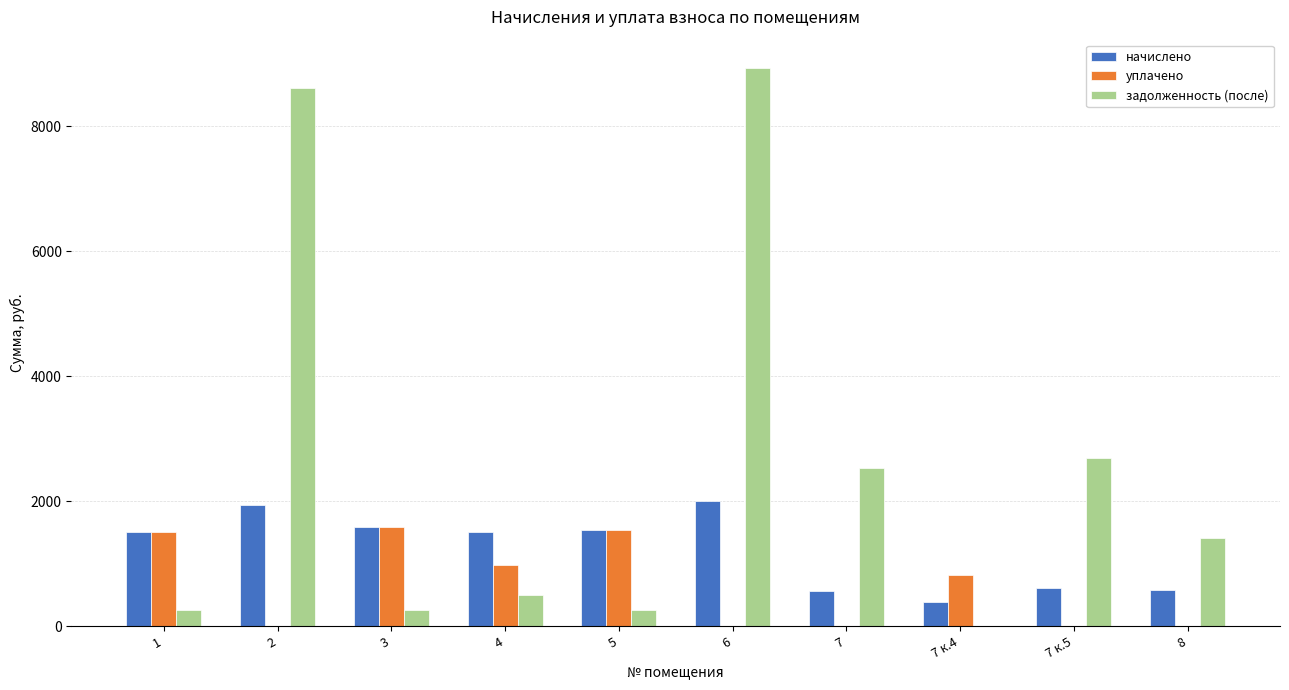

How many distinct data groups are displayed?

3